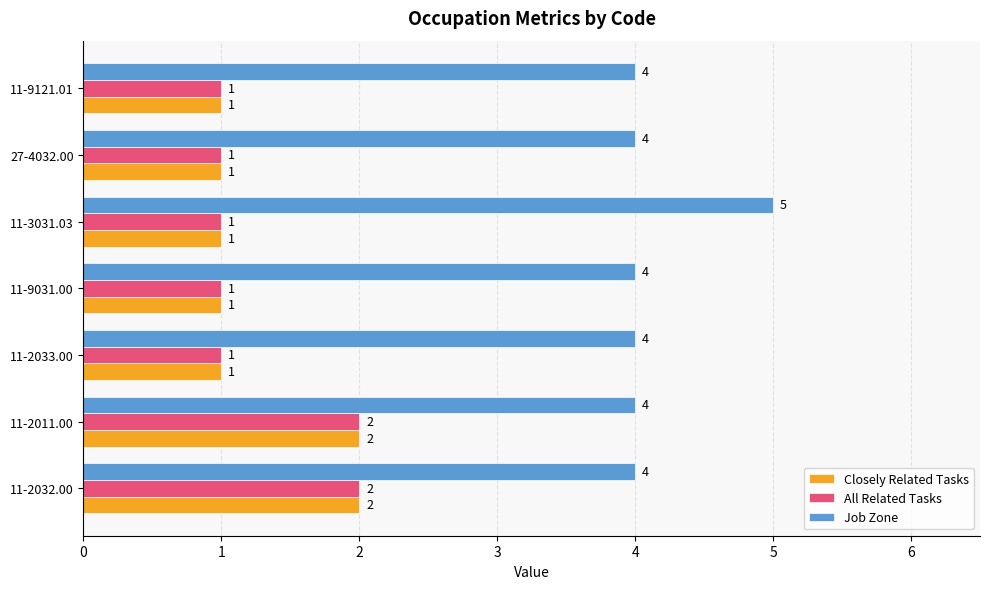

At which label does Job Zone reach its peak?

11-3031.03